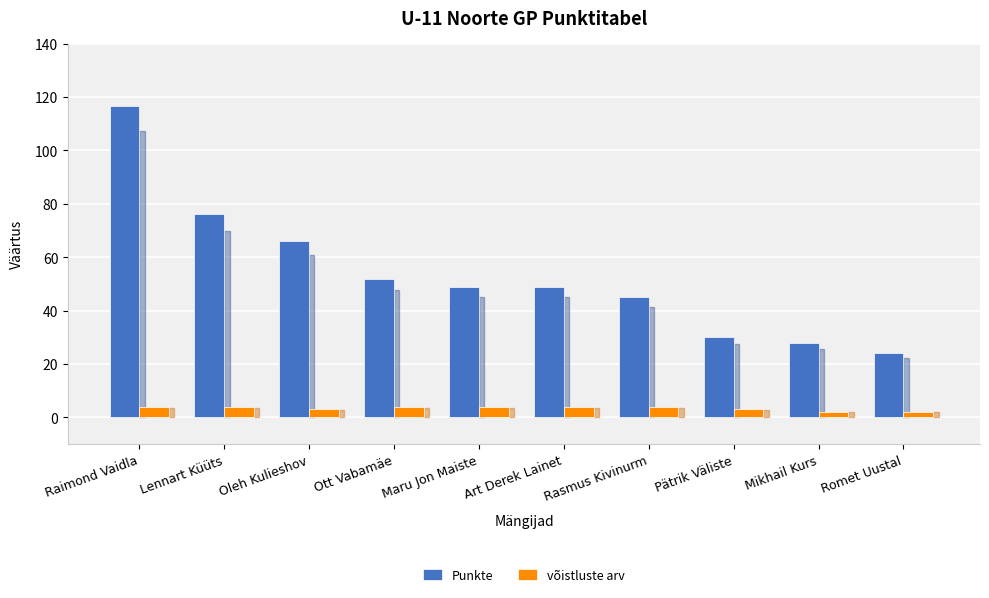

Is the value of Punkte at Art Derek Lainet greater than the value of võistluste arv at Pätrik Väliste?

Yes